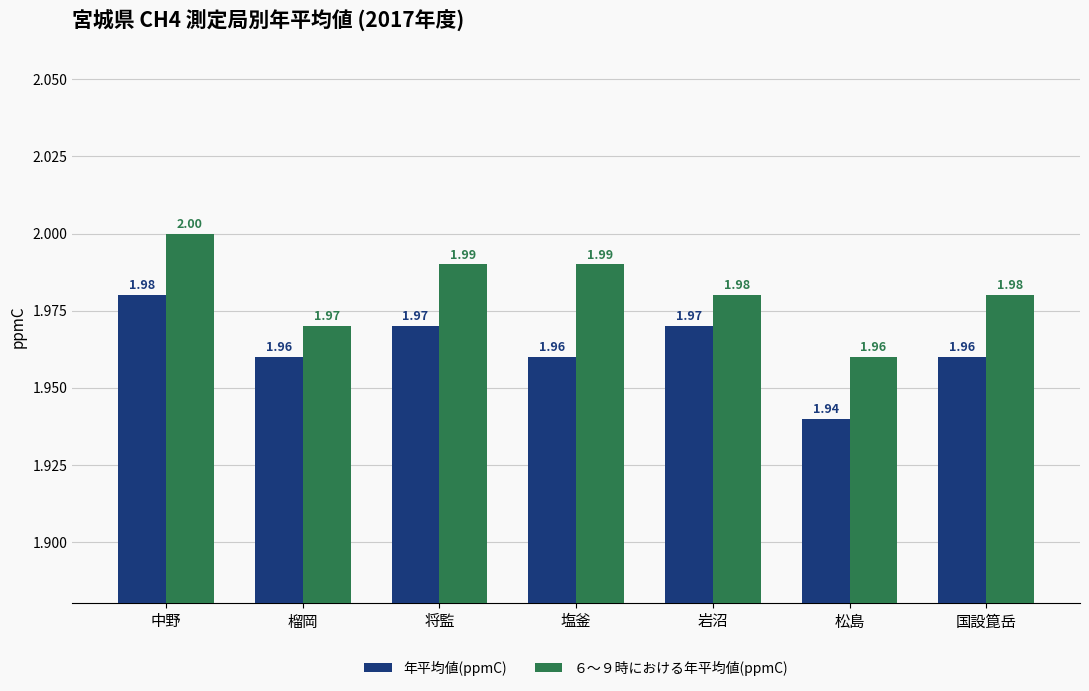

List the series in order of their overall mean, lowest first.

年平均値(ppmC), ６～９時における年平均値(ppmC)